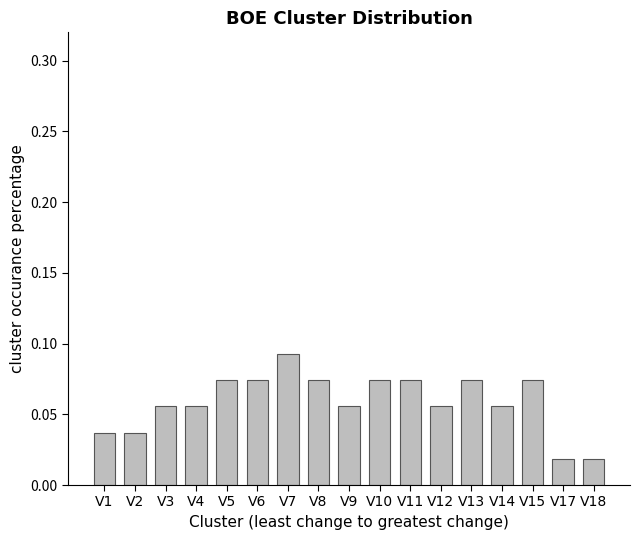

What is the sum of all values?

1.0